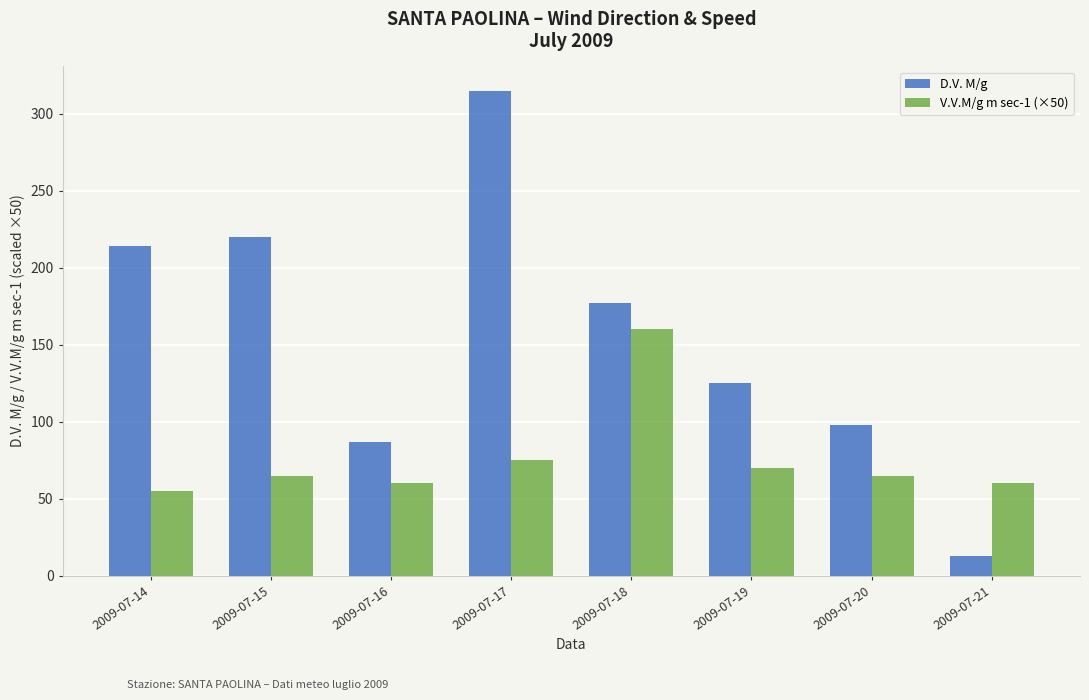

Are the bars grouped side by side (vs. stacked)?

Yes